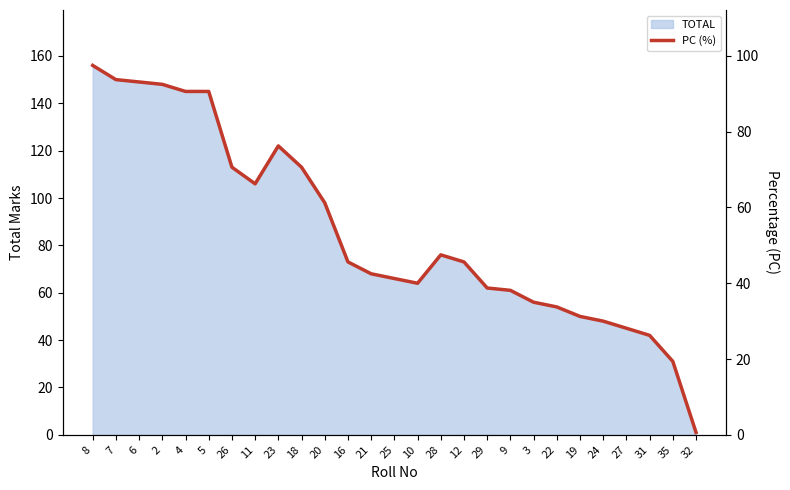

What is the greatest value displayed?

97.5